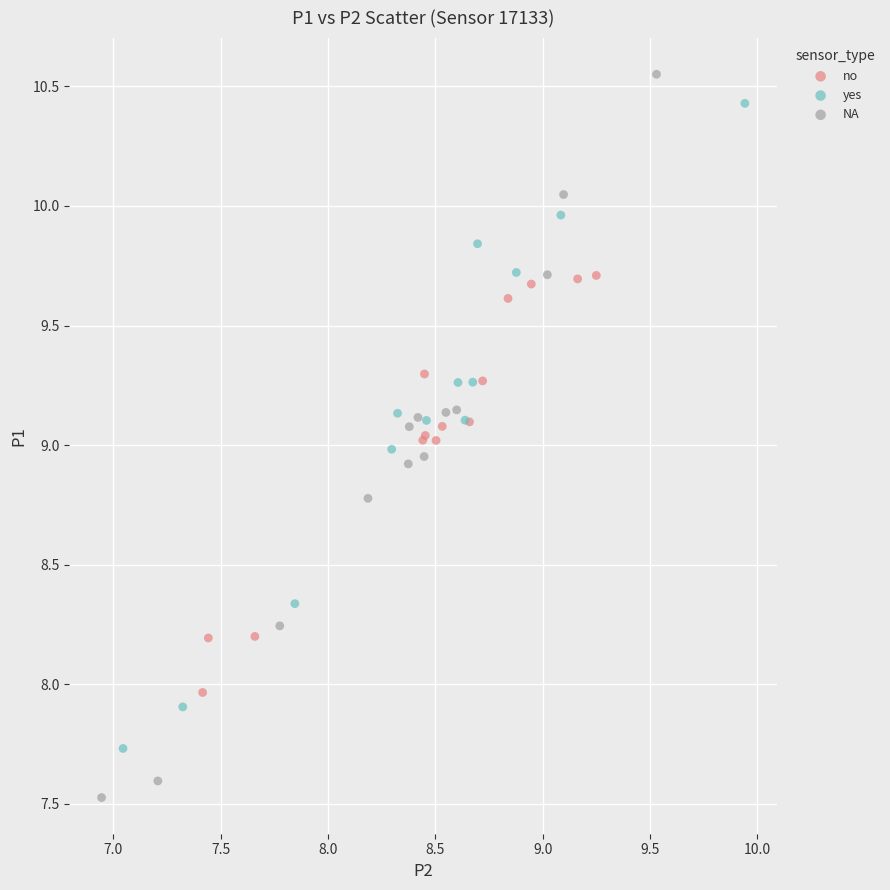

What are all the series names shown in the legend?

no, yes, NA